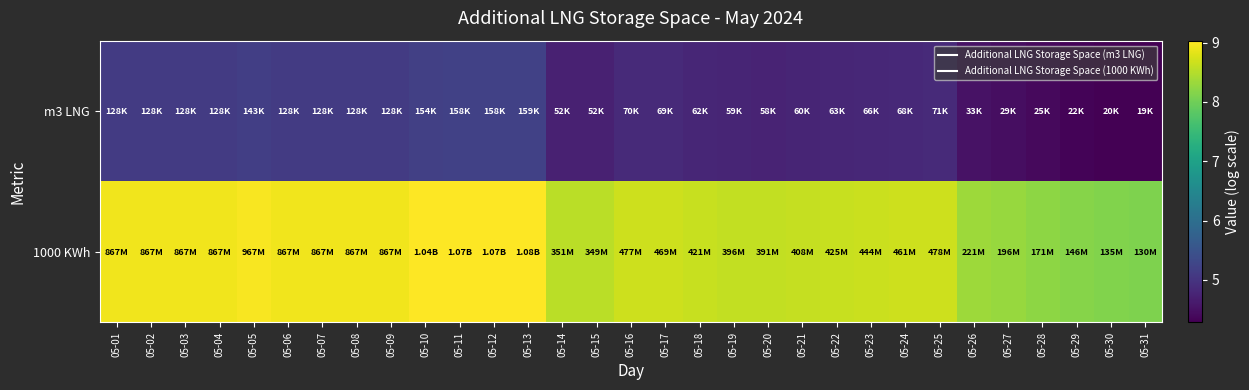

Reading left to right, list all the values displayed in this chart.

m3 LNG: 05-01=5.1	05-02=5.1	05-03=5.1	05-04=5.1	05-05=5.2	05-06=5.1	05-07=5.1	05-08=5.1	05-09=5.1	05-10=5.2	05-11=5.2	05-12=5.2	05-13=5.2	05-14=4.7	05-15=4.7	05-16=4.8	05-17=4.8	05-18=4.8	05-19=4.8	05-20=4.8	05-21=4.8	05-22=4.8	05-23=4.8	05-24=4.8	05-25=4.8	05-26=4.5	05-27=4.5	05-28=4.4	05-29=4.3	05-30=4.3	05-31=4.3
1000 KWh: 05-01=8.9	05-02=8.9	05-03=8.9	05-04=8.9	05-05=9.0	05-06=8.9	05-07=8.9	05-08=8.9	05-09=8.9	05-10=9.0	05-11=9.0	05-12=9.0	05-13=9.0	05-14=8.5	05-15=8.5	05-16=8.7	05-17=8.7	05-18=8.6	05-19=8.6	05-20=8.6	05-21=8.6	05-22=8.6	05-23=8.6	05-24=8.7	05-25=8.7	05-26=8.3	05-27=8.3	05-28=8.2	05-29=8.2	05-30=8.1	05-31=8.1